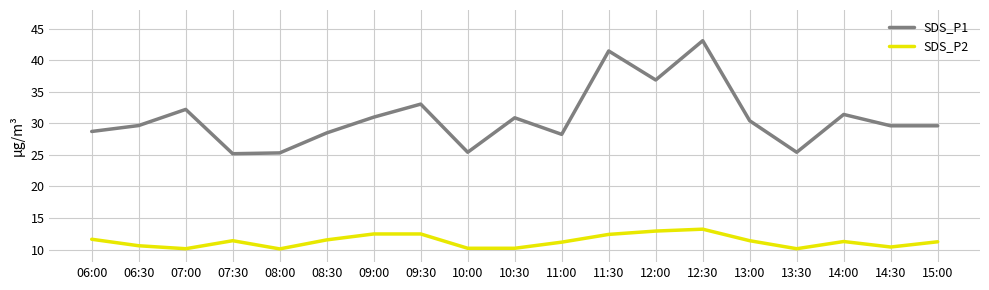

What is the highest value of the SDS_P1 series?

43.1